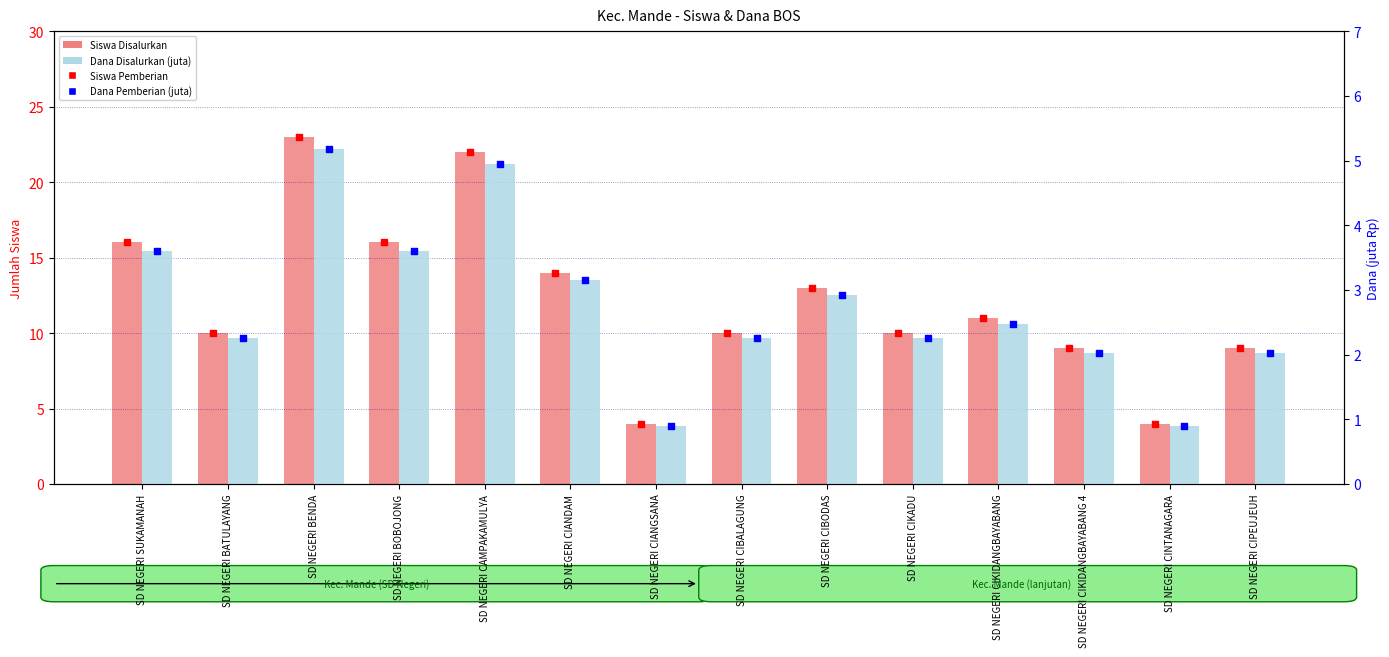

Is the value of Siswa Disalurkan at SD NEGERI CIANGSANA greater than the value of Dana Pemberian (juta) at SD NEGERI CIKADU?

Yes